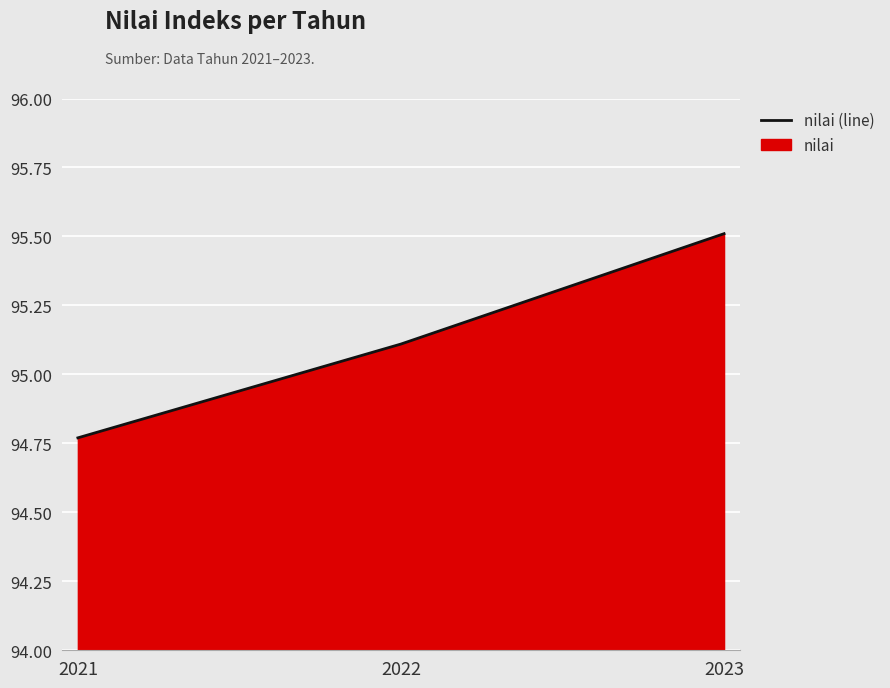

The value at 2021 is 38.9. True or false?

False